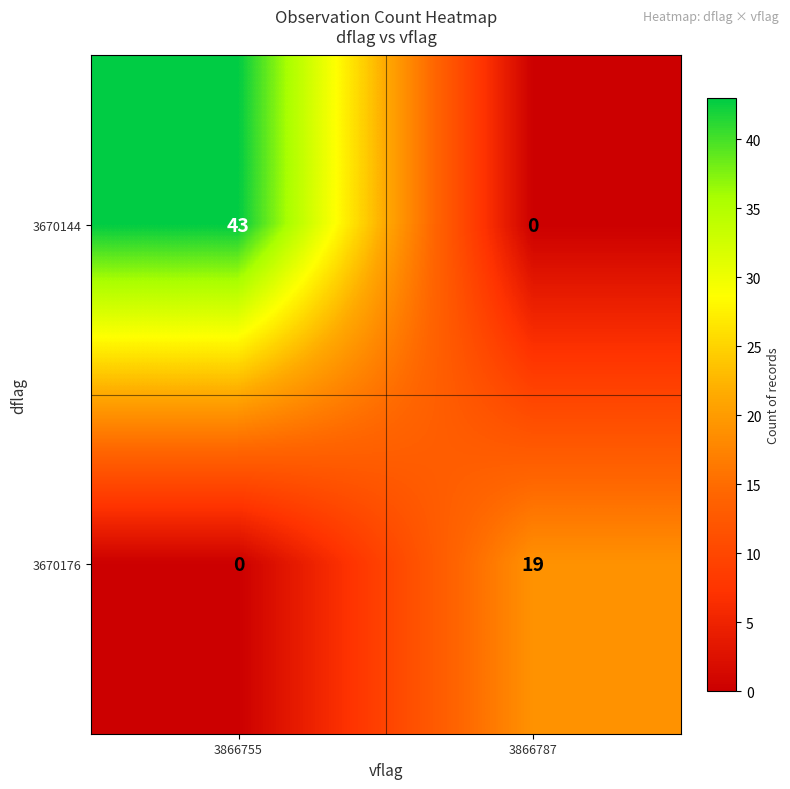

Rank the series by their average value, from lowest to highest.

3670176, 3670144